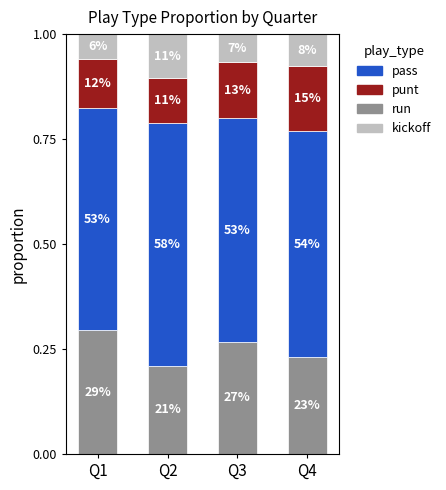

Are the bars horizontal?

No